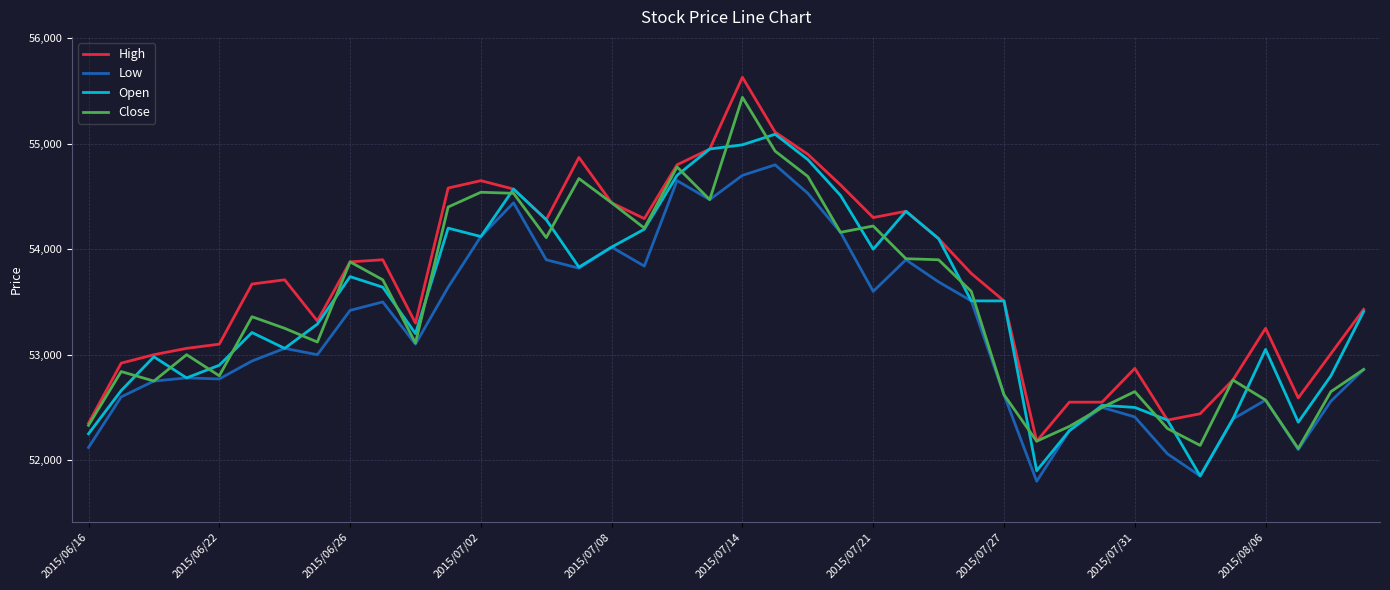

Rank the series by their maximum value, from highest to lowest.

High, Close, Open, Low